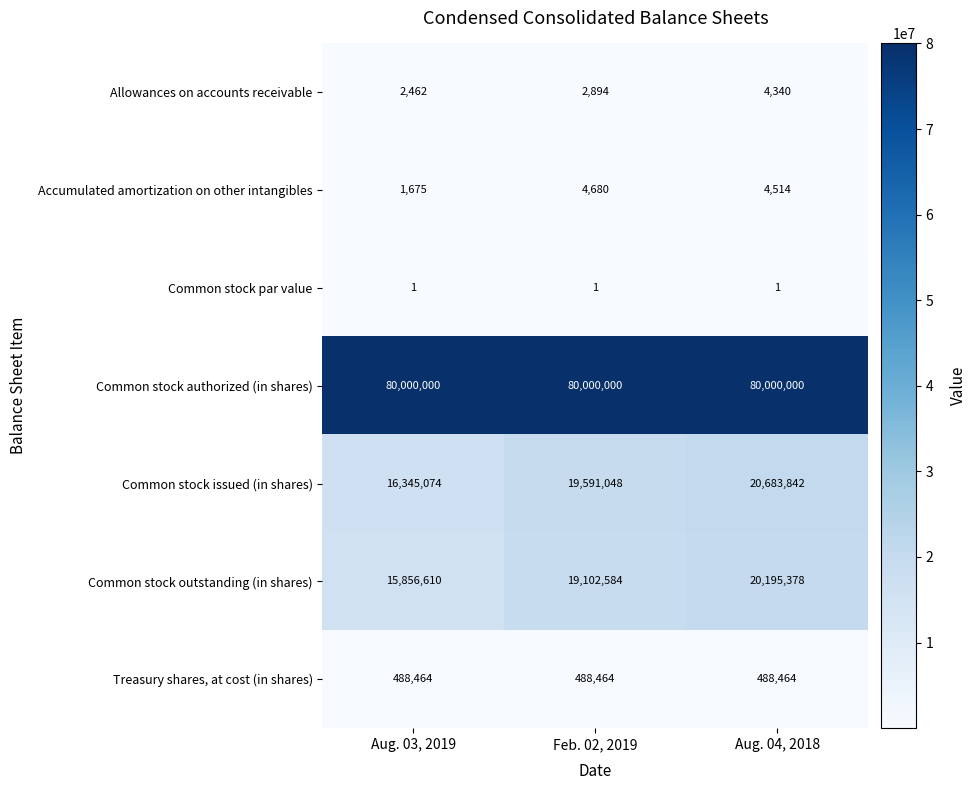

At Aug. 03, 2019, list the series in order from smallest to largest.

Common stock par value, Accumulated amortization on other intangibles, Allowances on accounts receivable, Treasury shares, at cost (in shares), Common stock outstanding (in shares), Common stock issued (in shares), Common stock authorized (in shares)